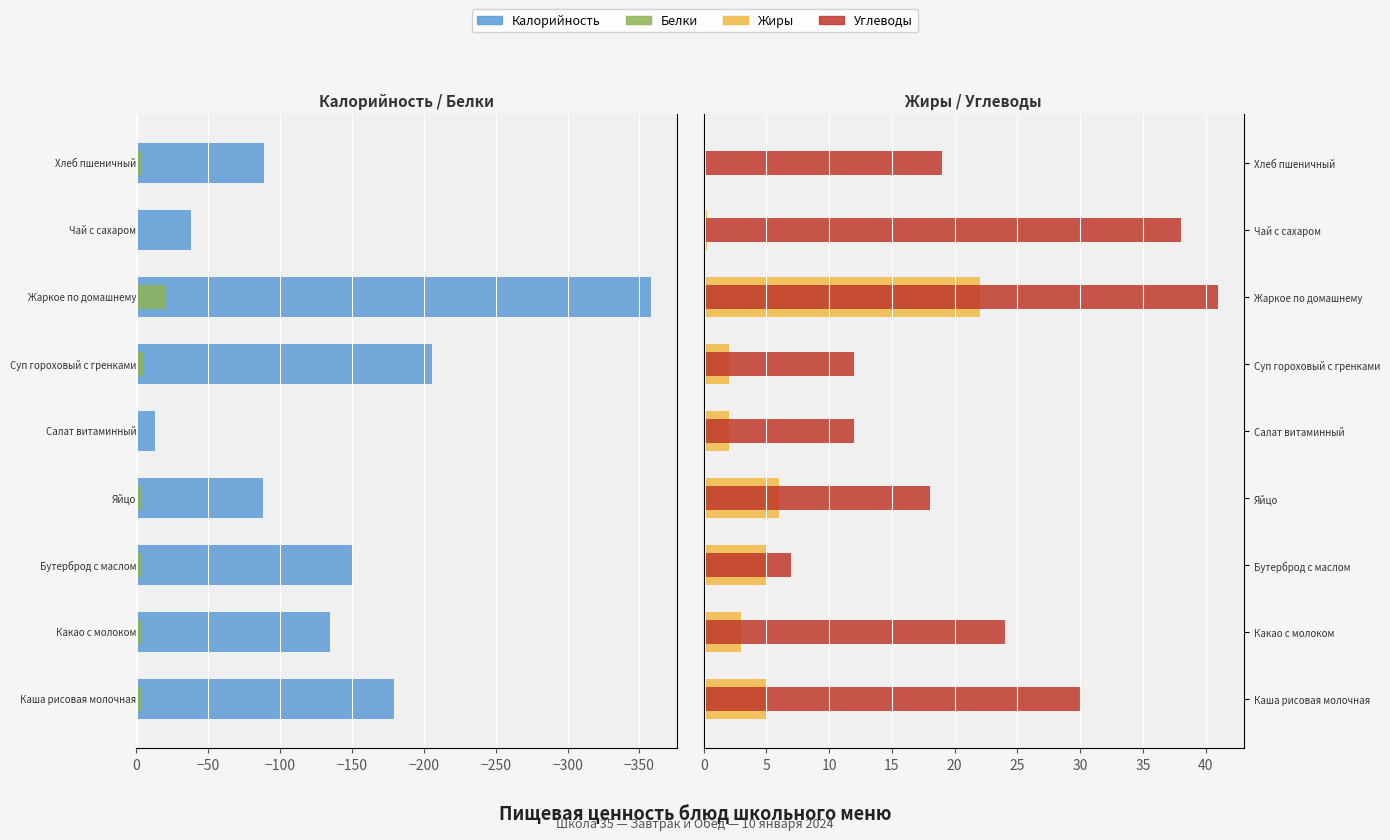

What is the sum of all Жиры values?

45.3